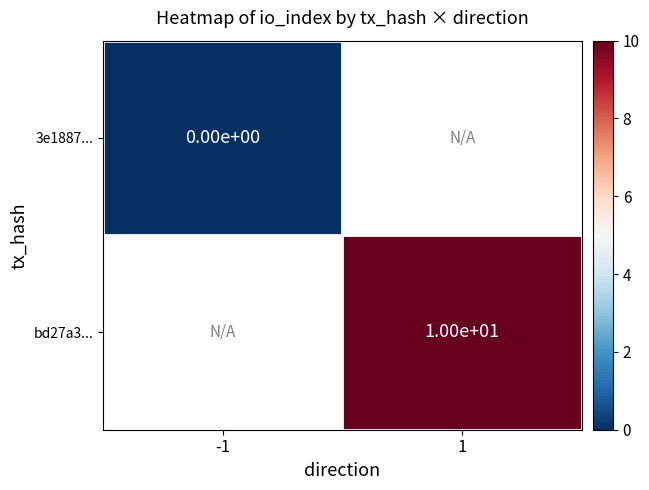

Between 1 and -1, which is larger?

-1